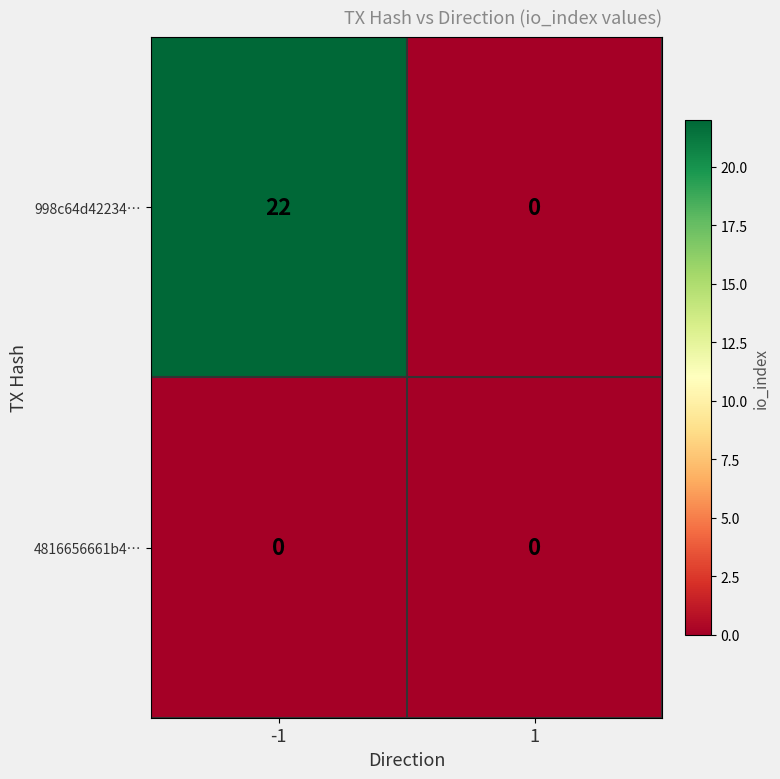

The value of 998c64d42234… at -1 is 22. True or false?

True